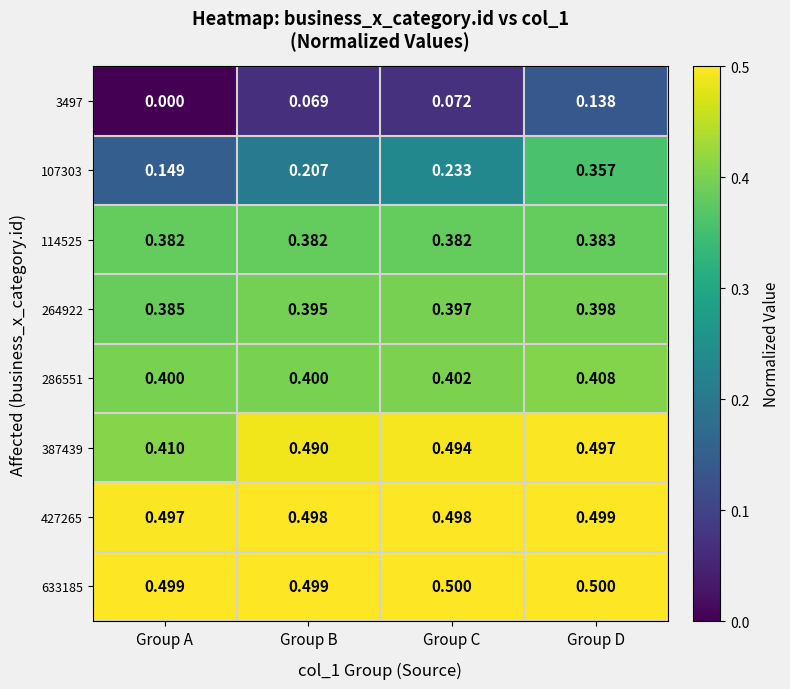

At which label does 387439 reach its minimum?

Group A